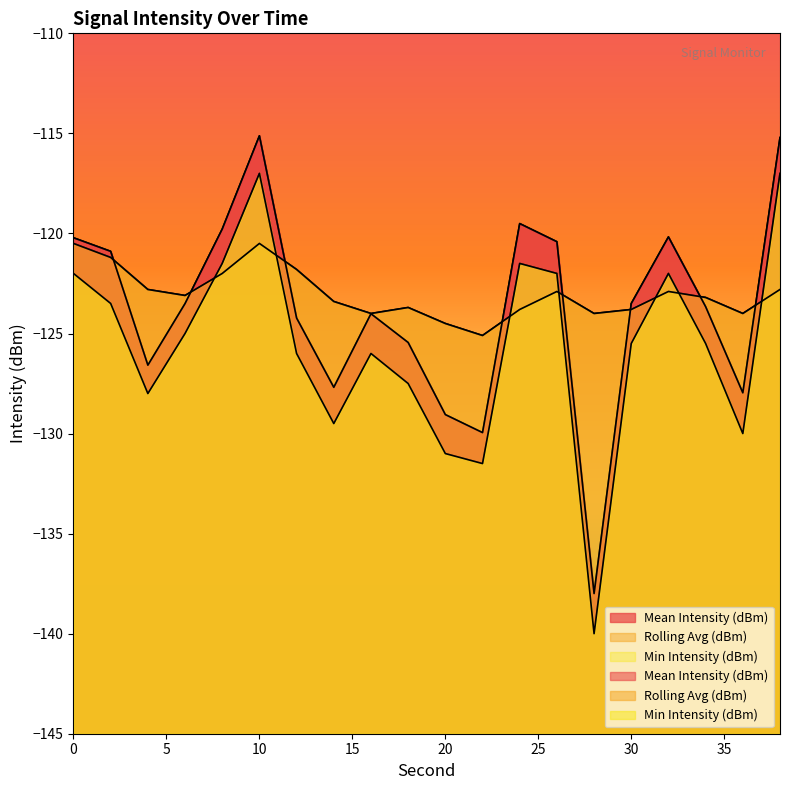

What is the lowest value of the Min Intensity (dBm) series?

-140.0